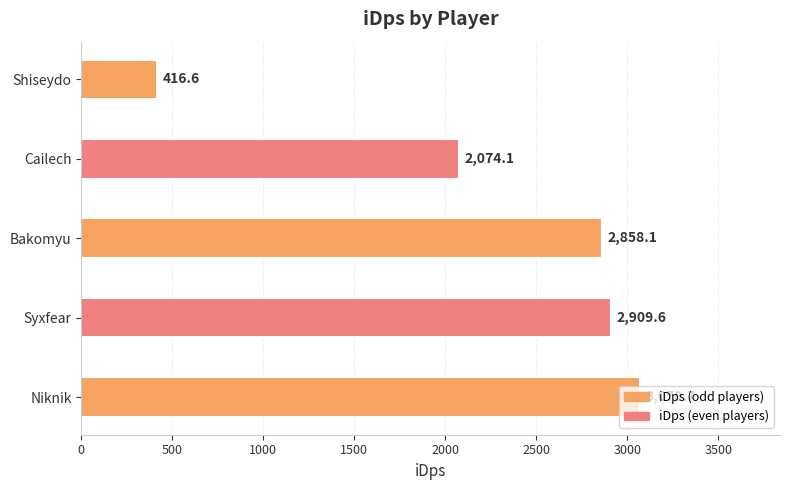

Rank the categories by value from highest to lowest.

Niknik, Syxfear, Bakomyu, Cailech, Shiseydo